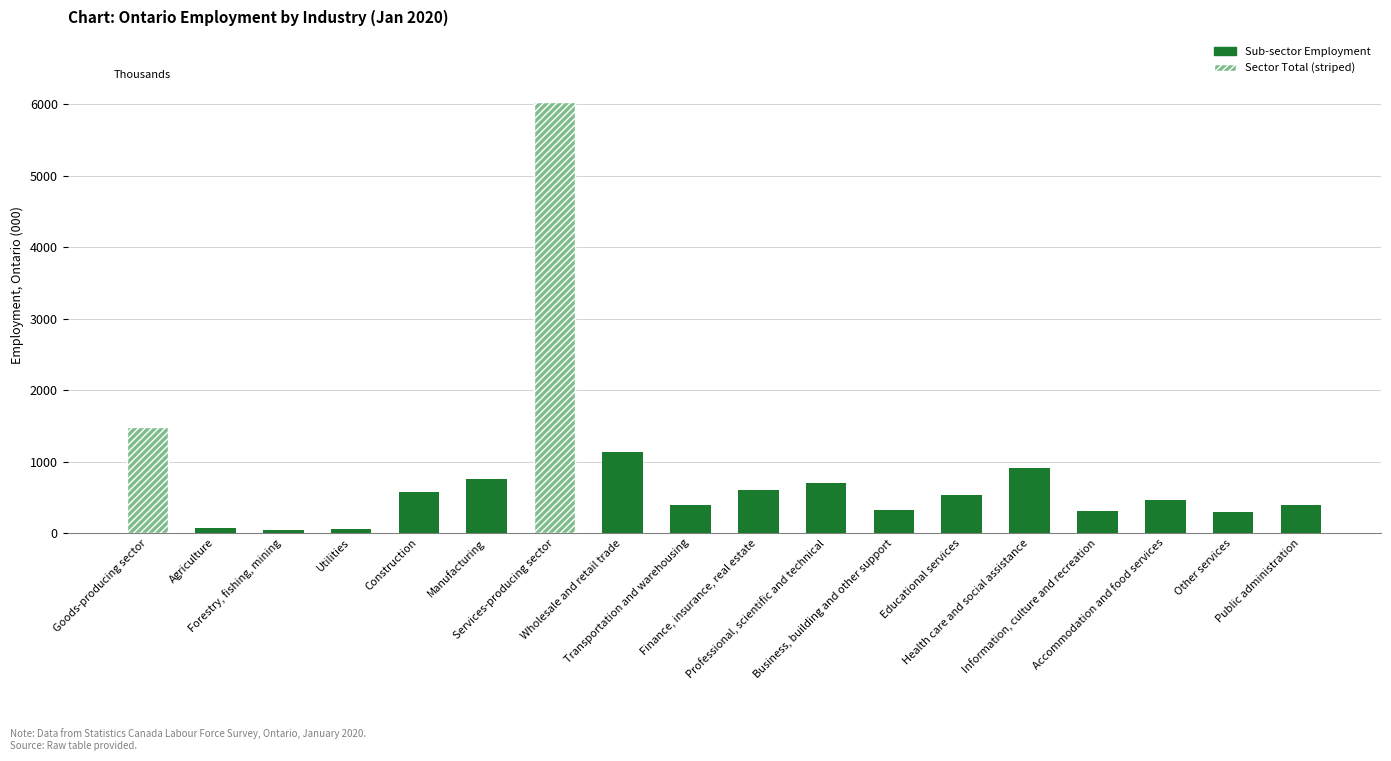

What is the value of the 13th bar from the left?

533.0